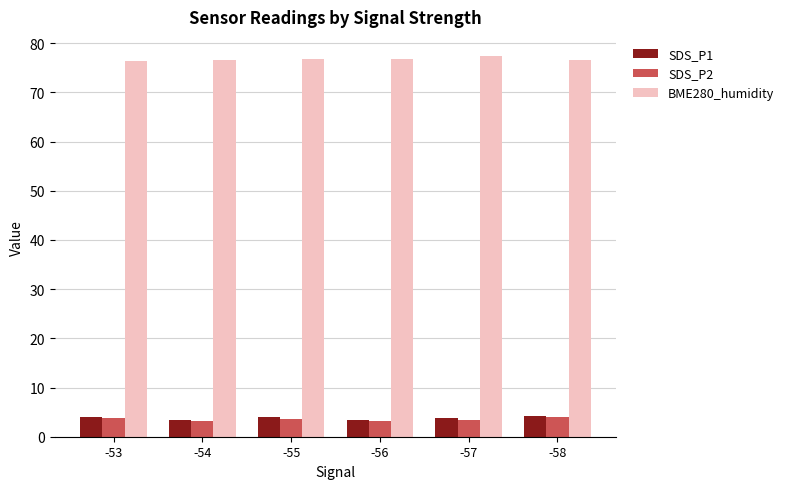

Which series has the largest total across all categories?

BME280_humidity